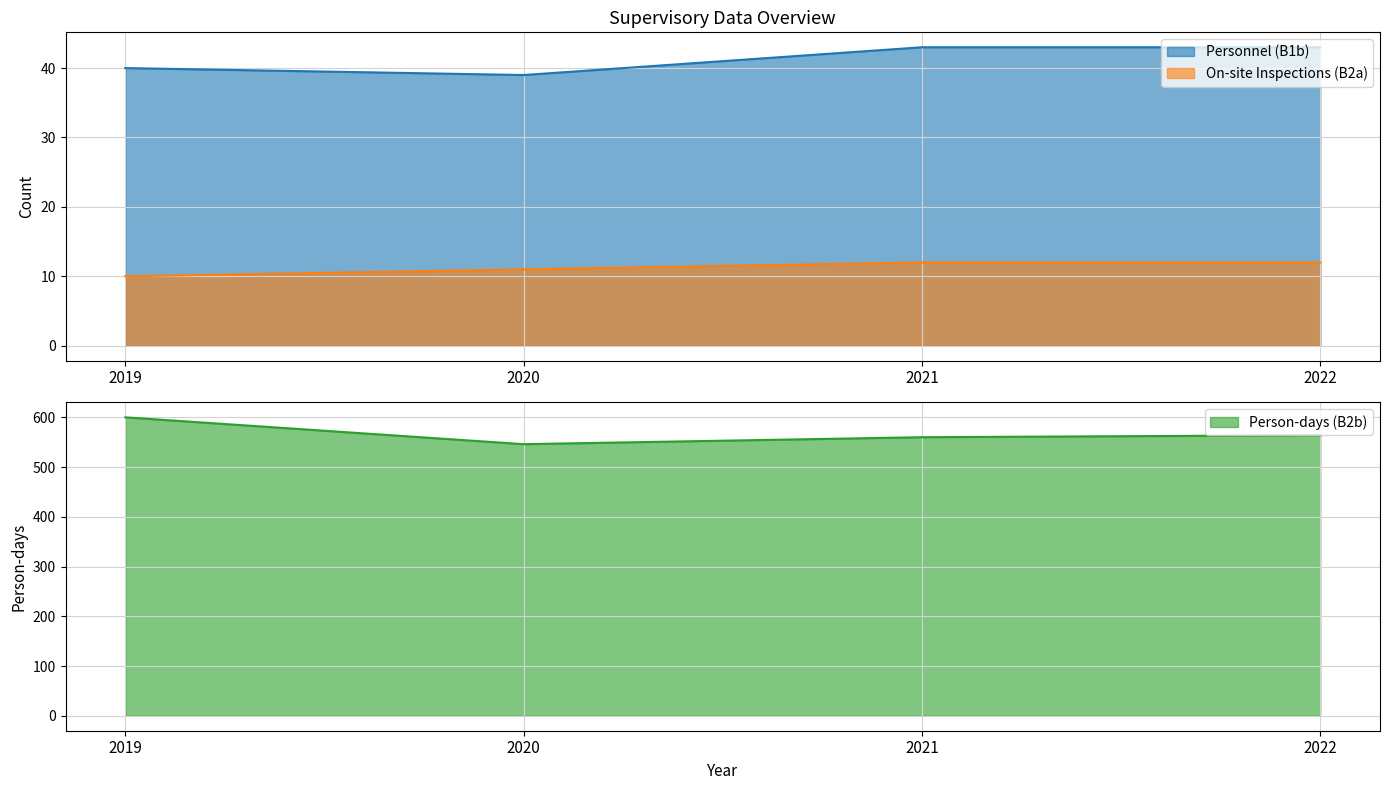

Which category has the highest value across all series?

2019